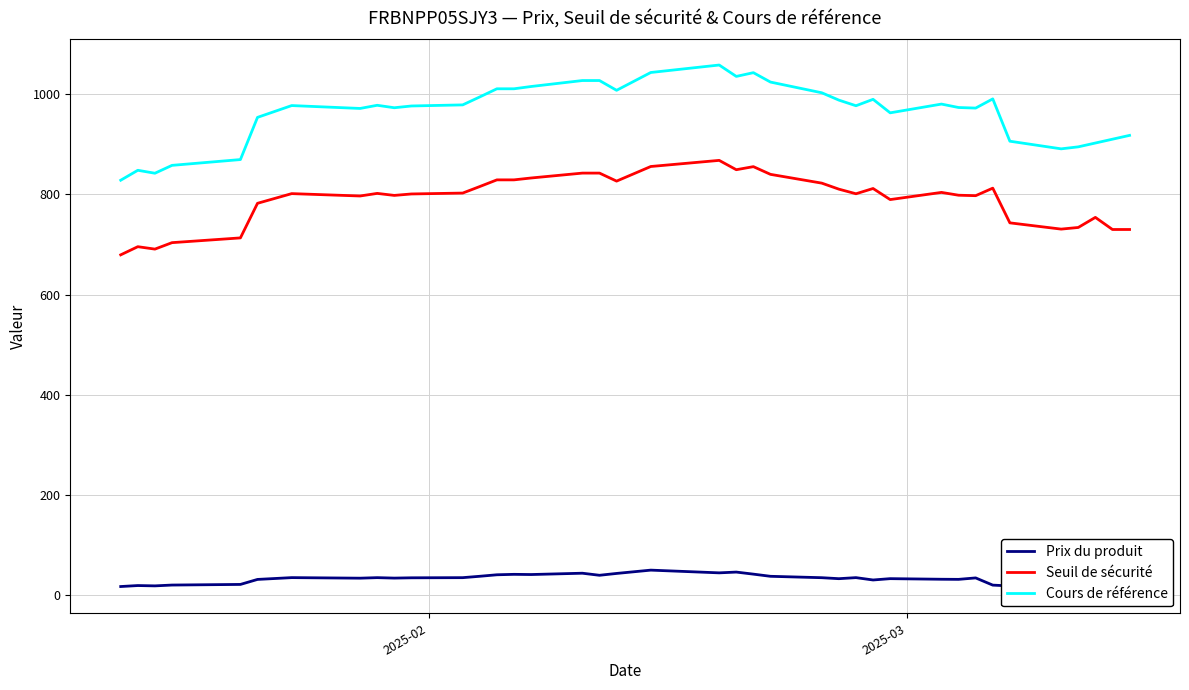

What is the lowest value of the Seuil de sécurité series?

679.3